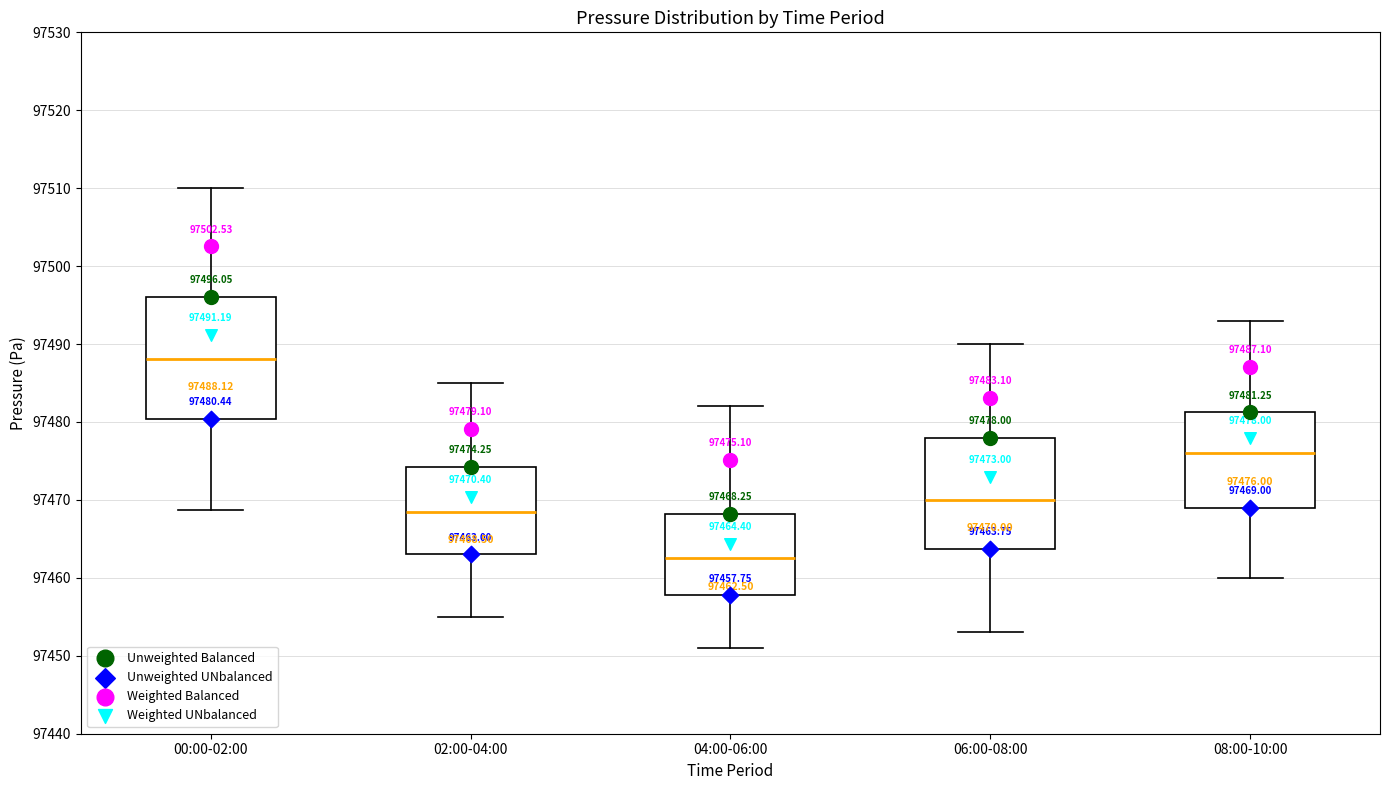

Which box is the tallest, from its lower edge to its upper edge?

00:00-02:00